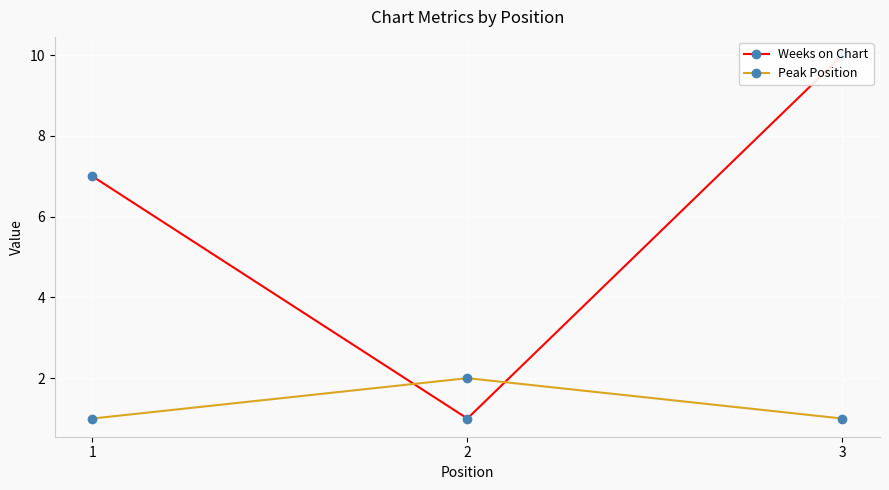

Is it true that Peak Position equals 1 at 2?

False